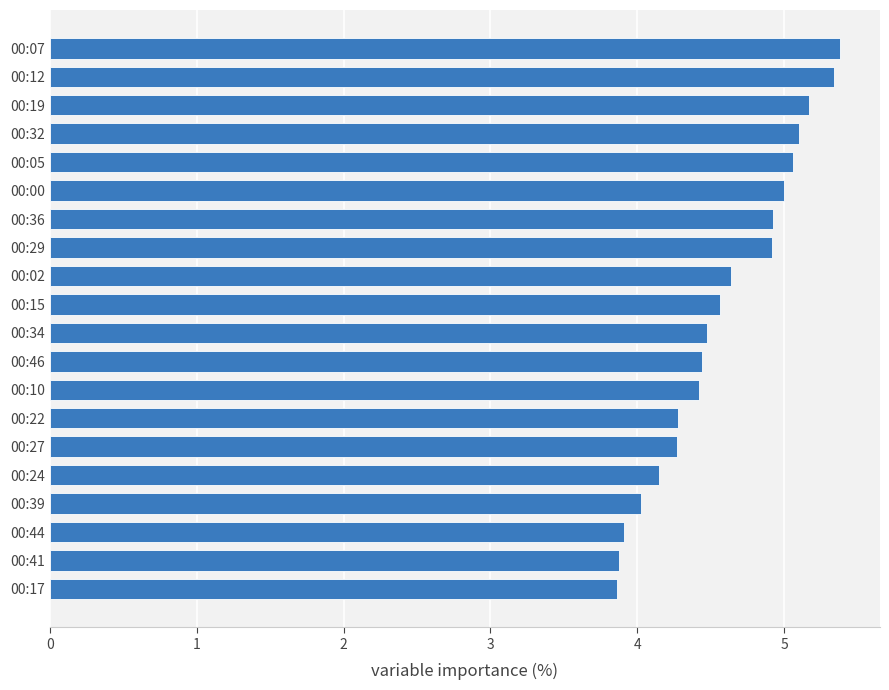

What is the sum of all values?

91.8